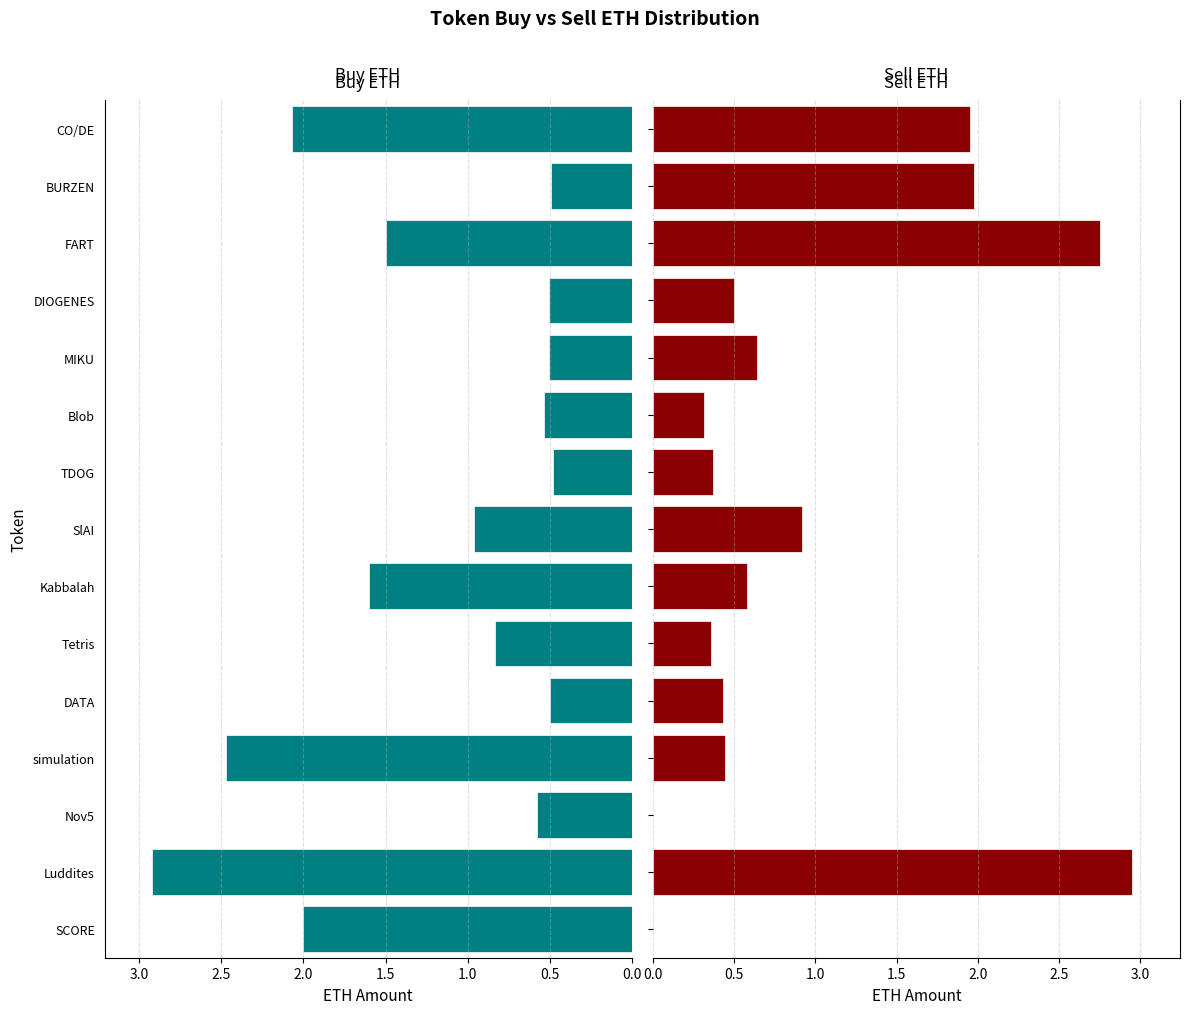

Is the value of sell_eth at TDOG greater than the value of buy_eth at Blob?

No